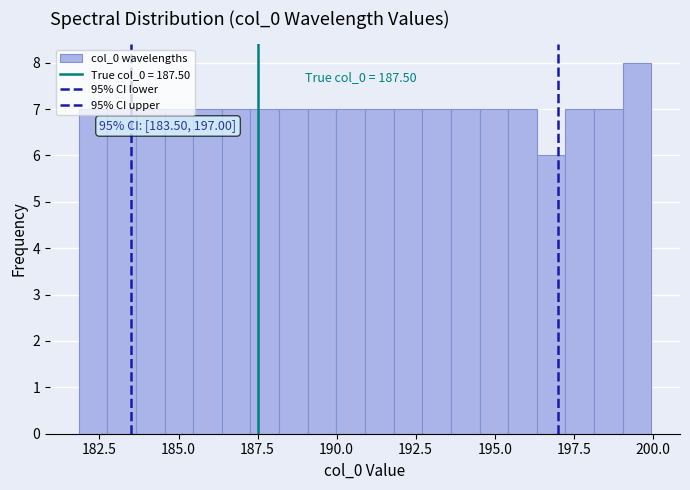

Read against the x-axis, roughly where is the centre of the tallest bar?

199.5